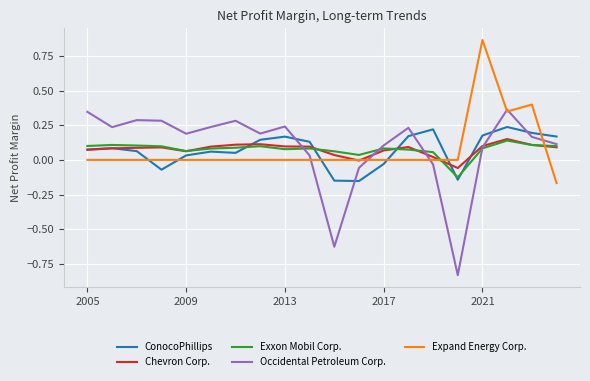

Which series has the largest range (max minus min)?

Occidental Petroleum Corp.